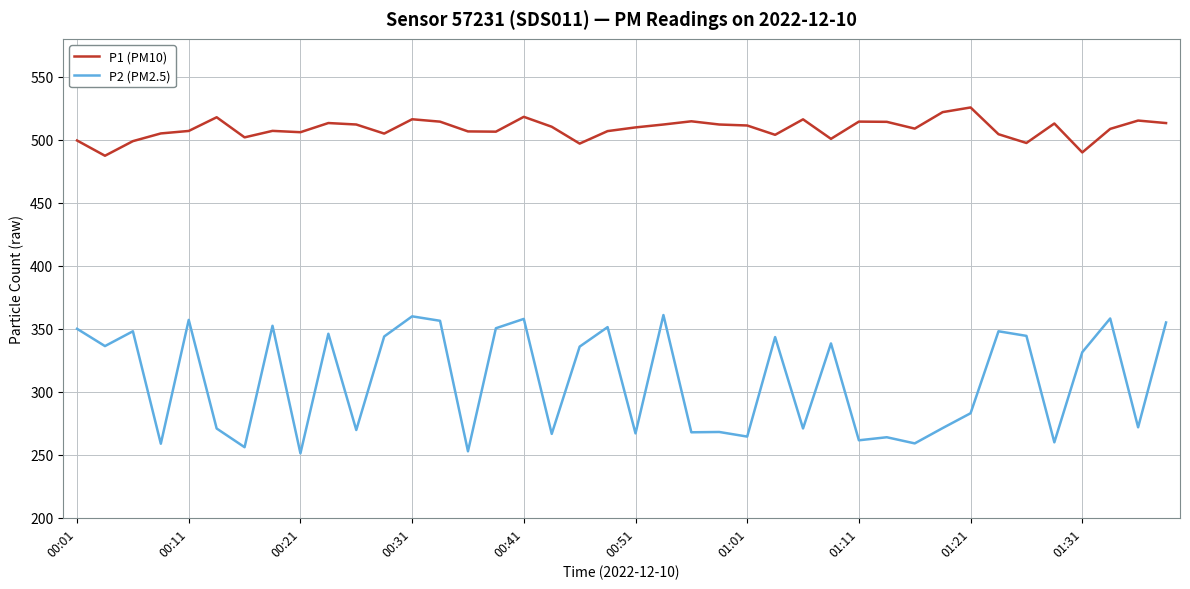

How many distinct data groups are displayed?

2